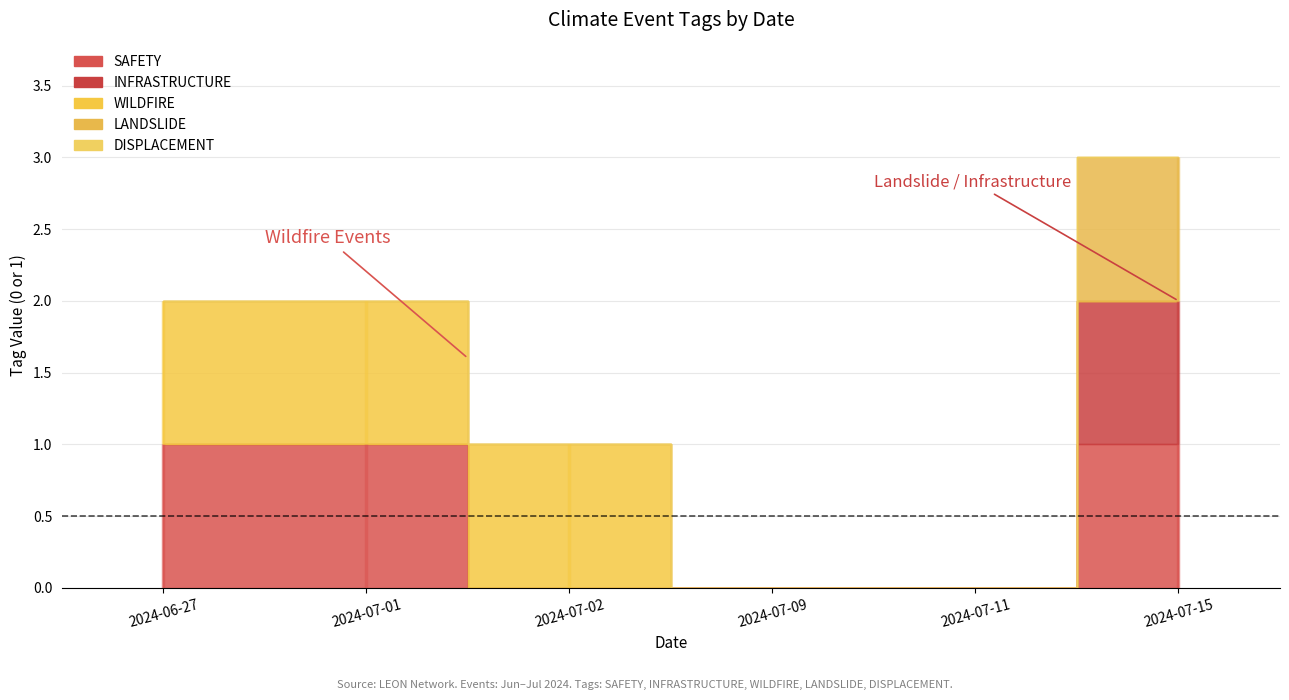

Reading right to left, extract all data points from this chart.

SAFETY: 2024-07-15=1	2024-07-11=0	2024-07-09=0	2024-07-02=0	2024-07-01=1	2024-06-27=1
INFRASTRUCTURE: 2024-07-15=1	2024-07-11=0	2024-07-09=0	2024-07-02=0	2024-07-01=0	2024-06-27=0
WILDFIRE: 2024-07-15=0	2024-07-11=0	2024-07-09=0	2024-07-02=1	2024-07-01=1	2024-06-27=1
LANDSLIDE: 2024-07-15=1	2024-07-11=0	2024-07-09=0	2024-07-02=0	2024-07-01=0	2024-06-27=0
DISPLACEMENT: 2024-07-15=0	2024-07-11=0	2024-07-09=0	2024-07-02=0	2024-07-01=0	2024-06-27=0